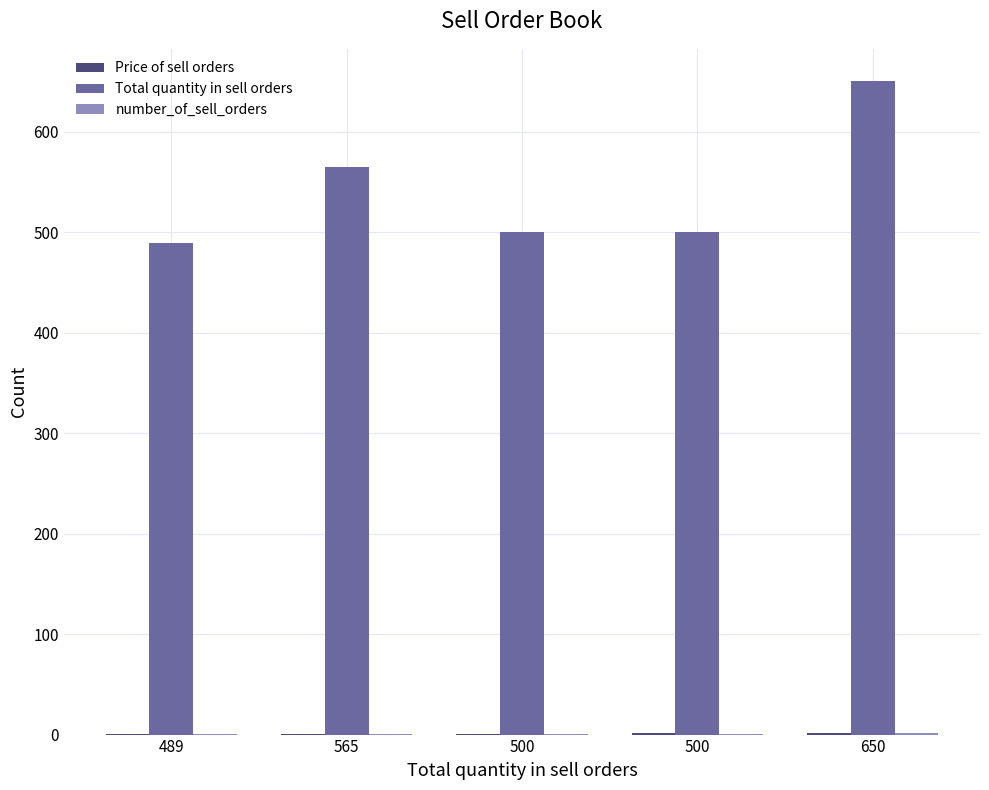

Are the bars horizontal?

No